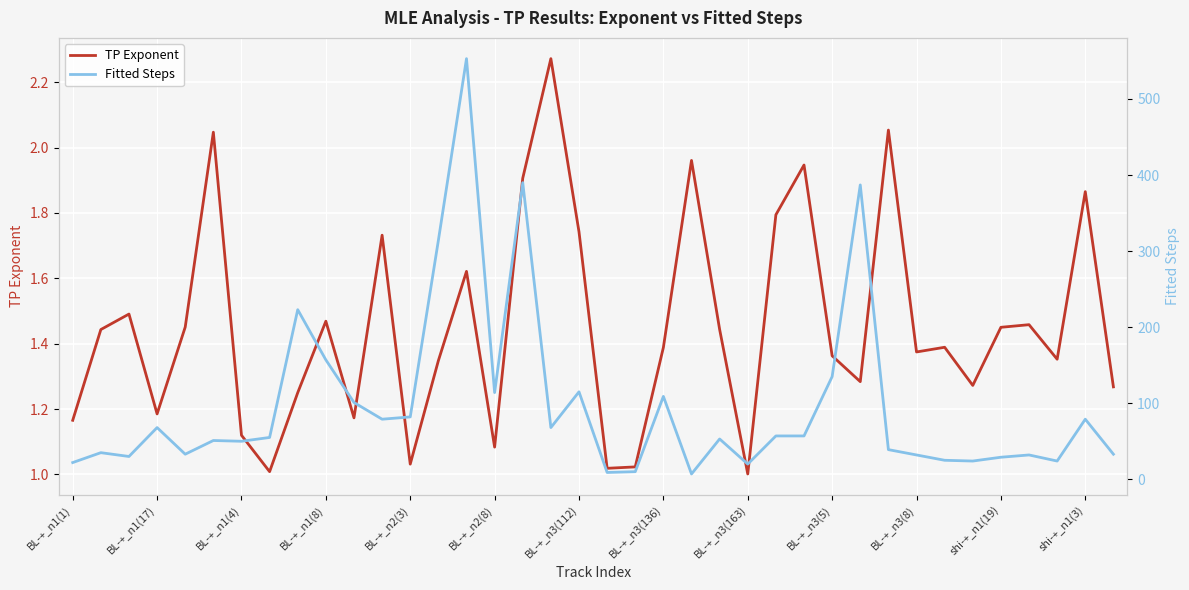

Is the value of Fitted Steps at BL-+_n1(4) greater than the value of TP Exponent at shi-+_n1(3)?

Yes